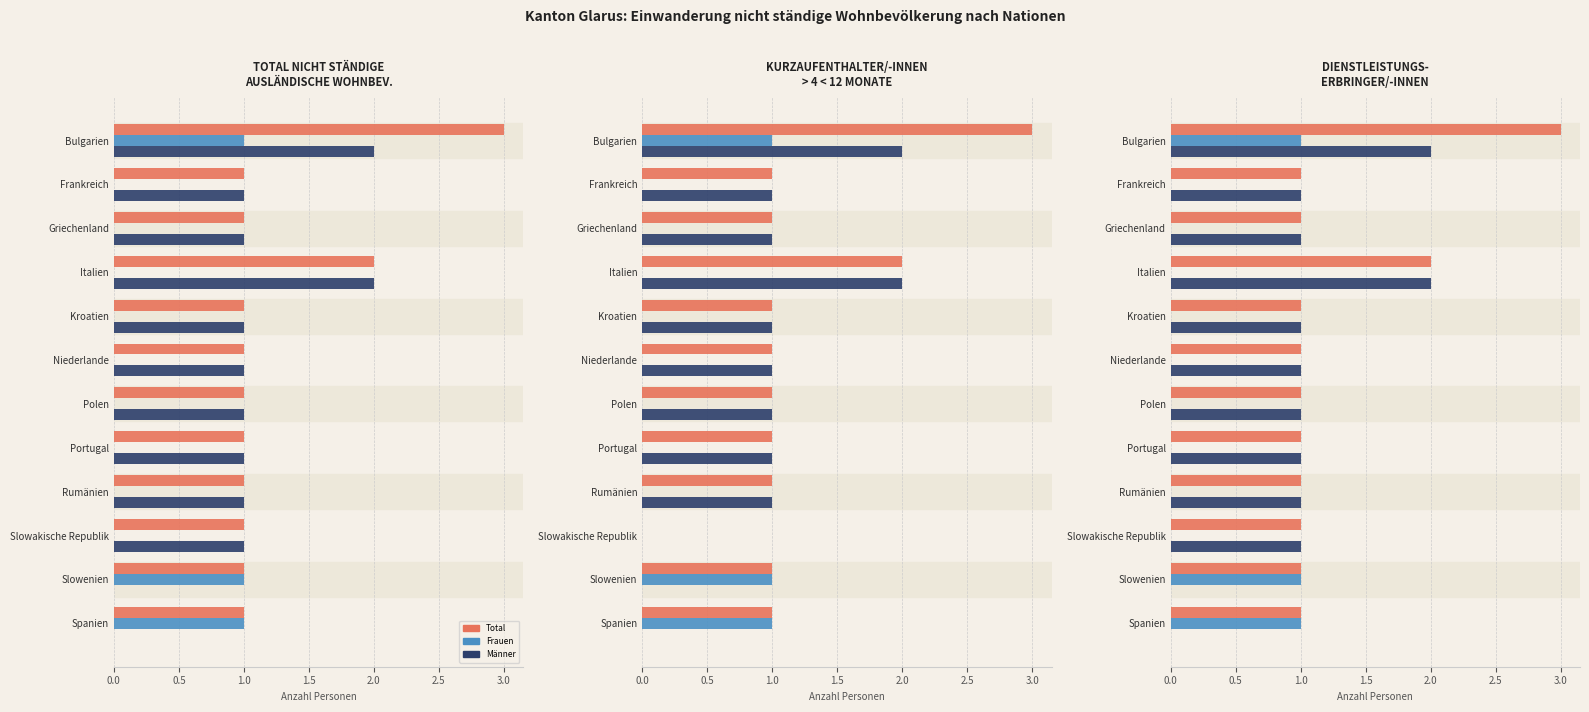

The value of Männer at Kroatien is 2. True or false?

False